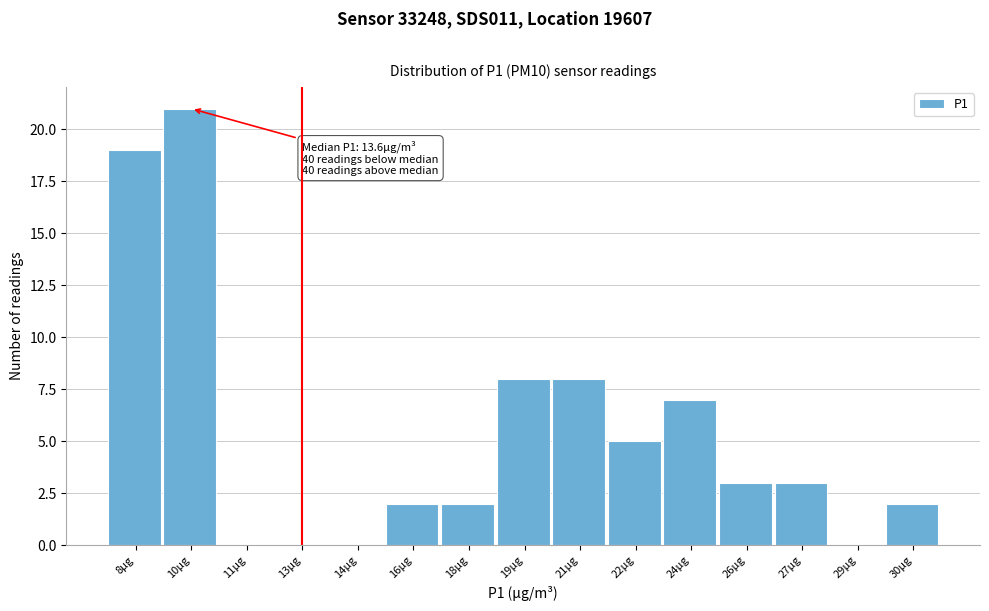

Reading left to right, list all the values displayed in this chart.

8µg=19	10µg=21	11µg=0	13µg=0	14µg=0	16µg=2	18µg=2	19µg=8	21µg=8	22µg=5	24µg=7	26µg=3	27µg=3	29µg=0	30µg=2